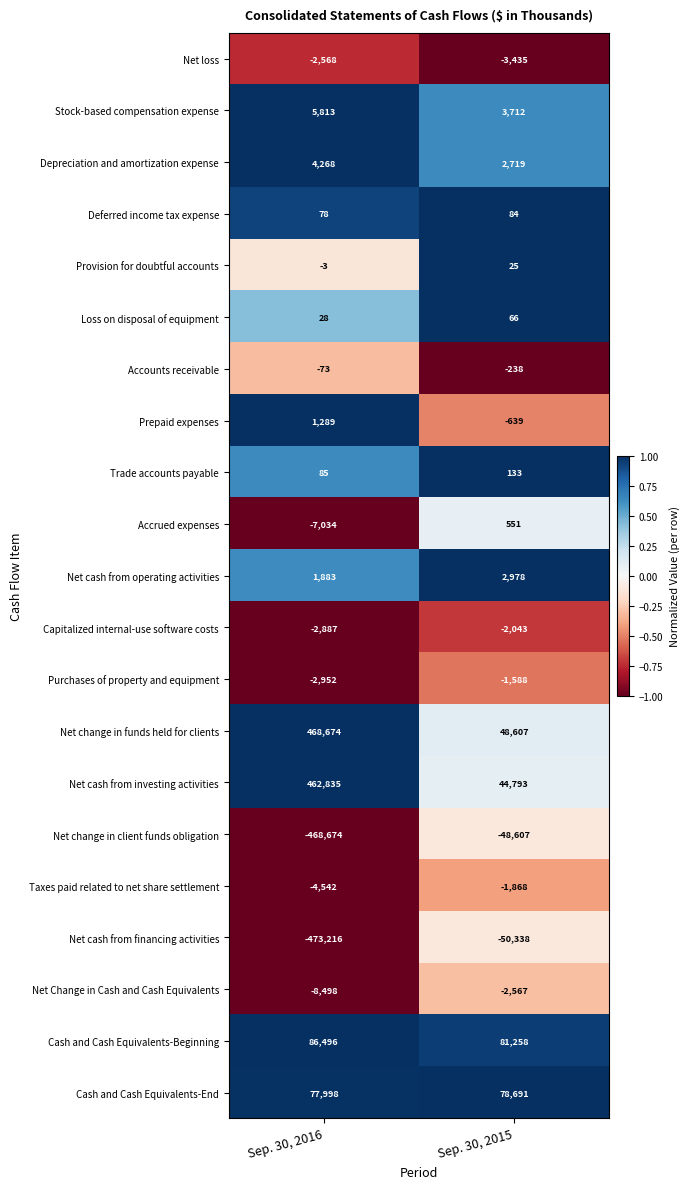

True or false: Net change in client funds obligation has a value of -468674 at Sep. 30, 2016.

True